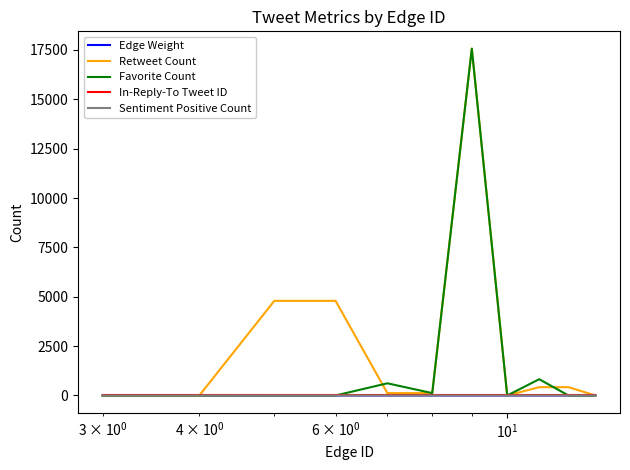

After their last crossing, which series has the higher values: Retweet Count or Sentiment Positive Count?

Sentiment Positive Count